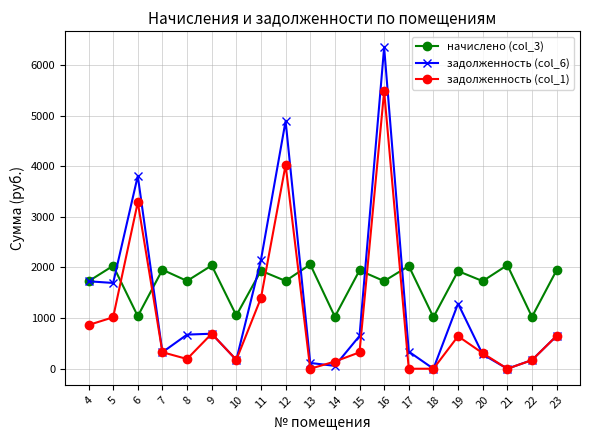

Which series changed the most between 5 and 10?

задолженность (col_6)